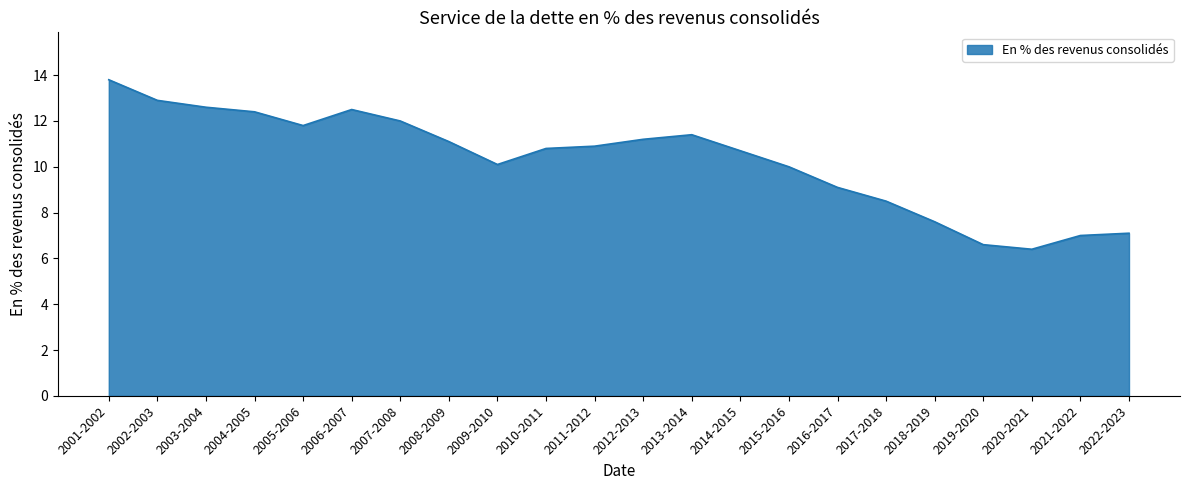

What is the difference between the maximum and minimum values?

7.4